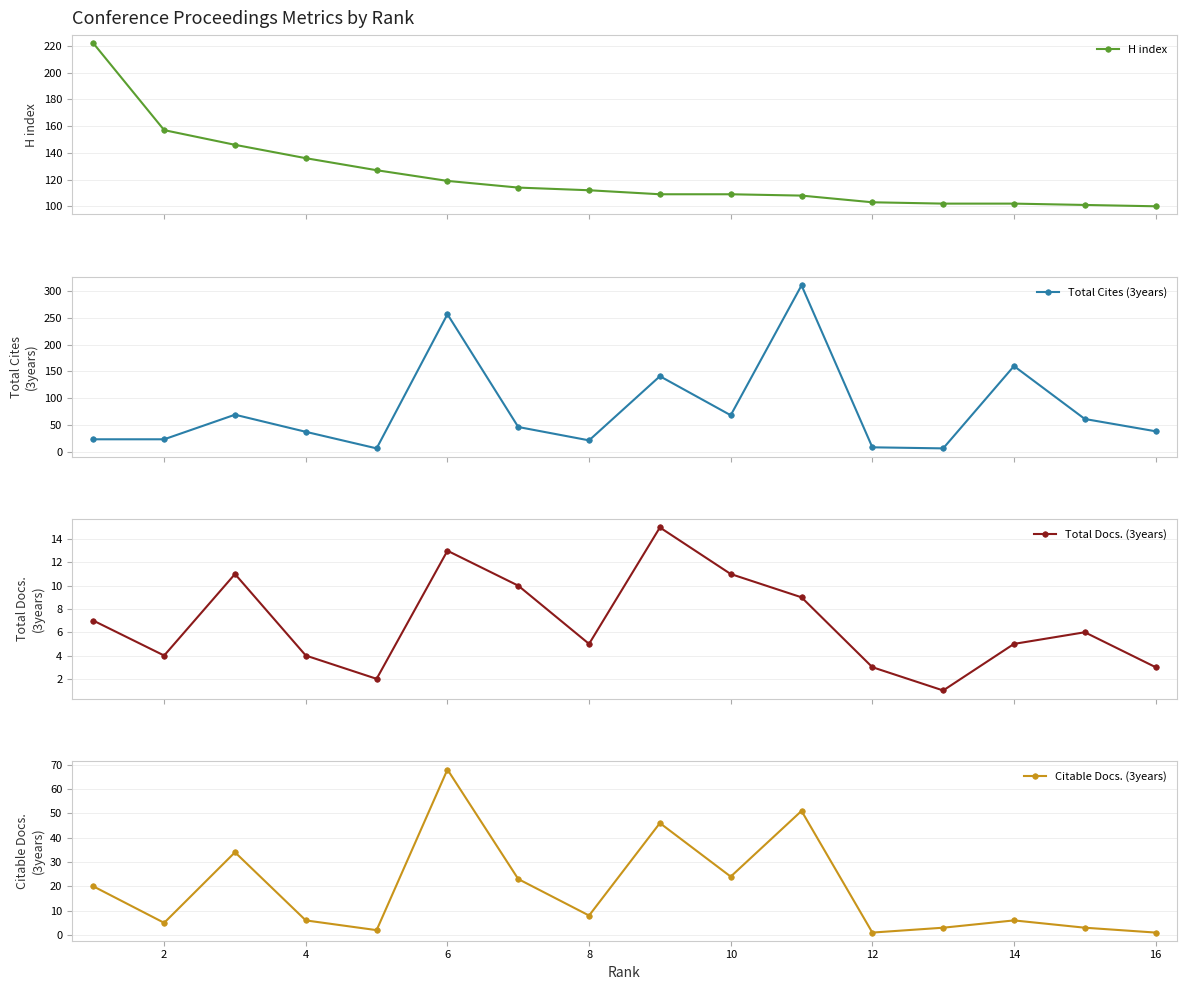

What is the value of the Total Docs. (3years) point at the 5th from the left?

2